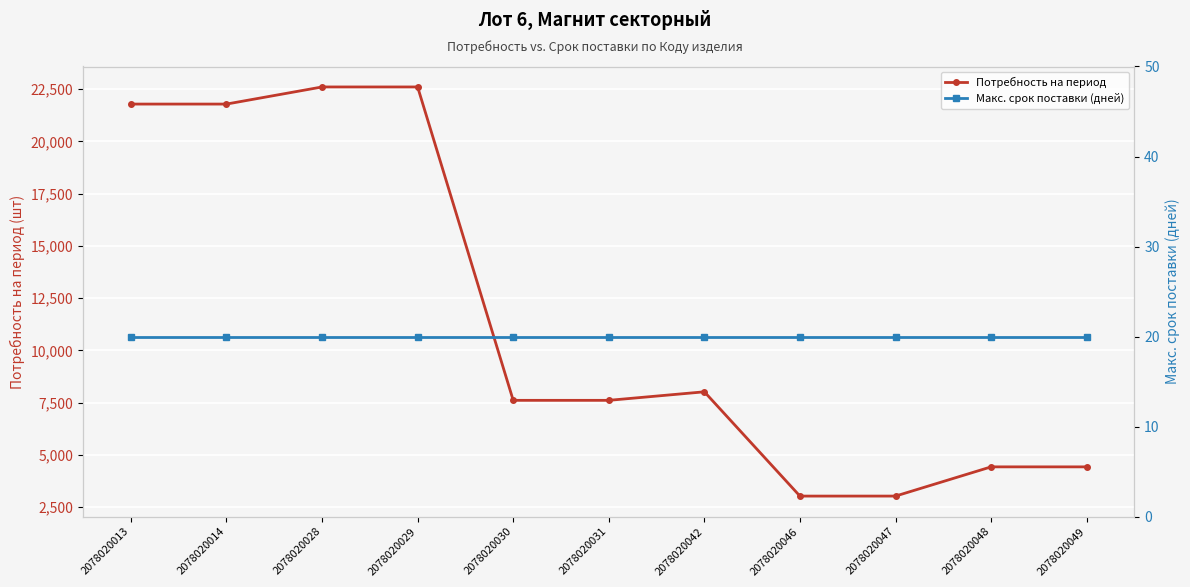

At 2078020028, list the series in order from largest to smallest.

Потребность на период, Макс. срок поставки (дней)